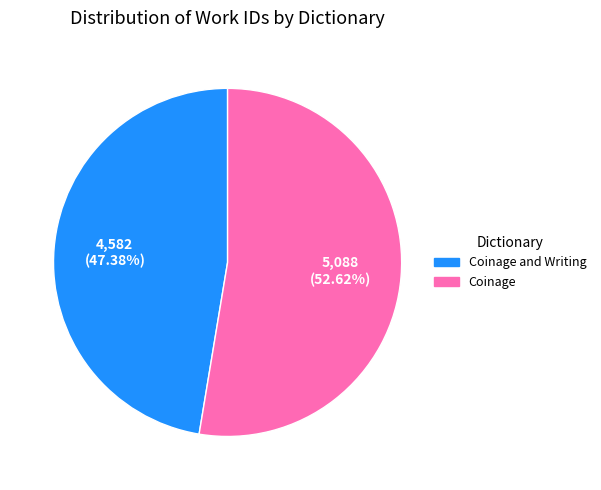

Is there a majority slice in this chart?

Yes